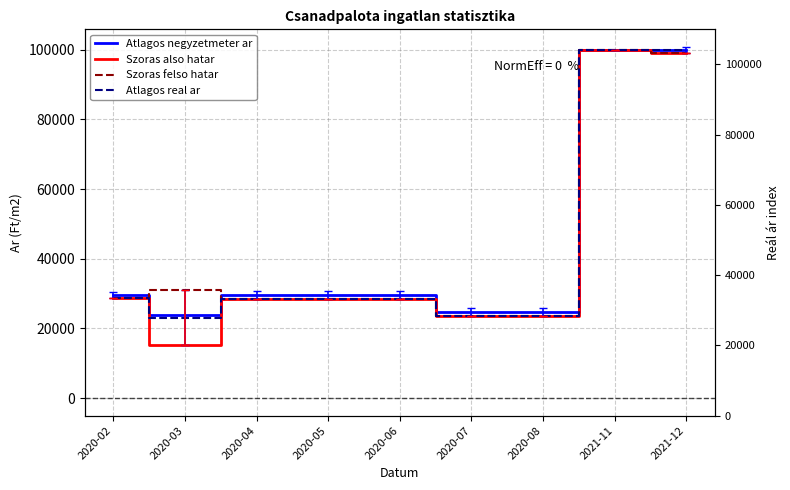

True or false: Atlagos real ar and Szoras also hatar cross at least once.

False